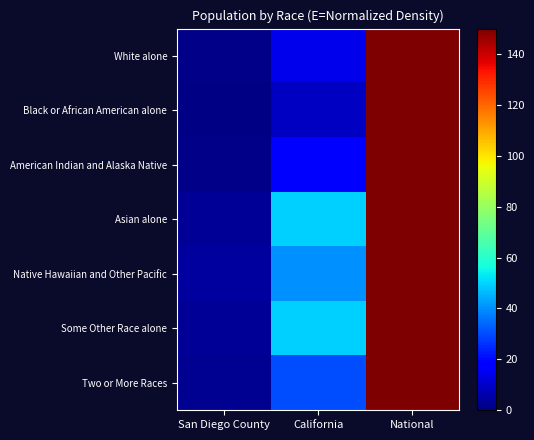

Which series changed the most between San Diego County and California?

Some Other Race alone